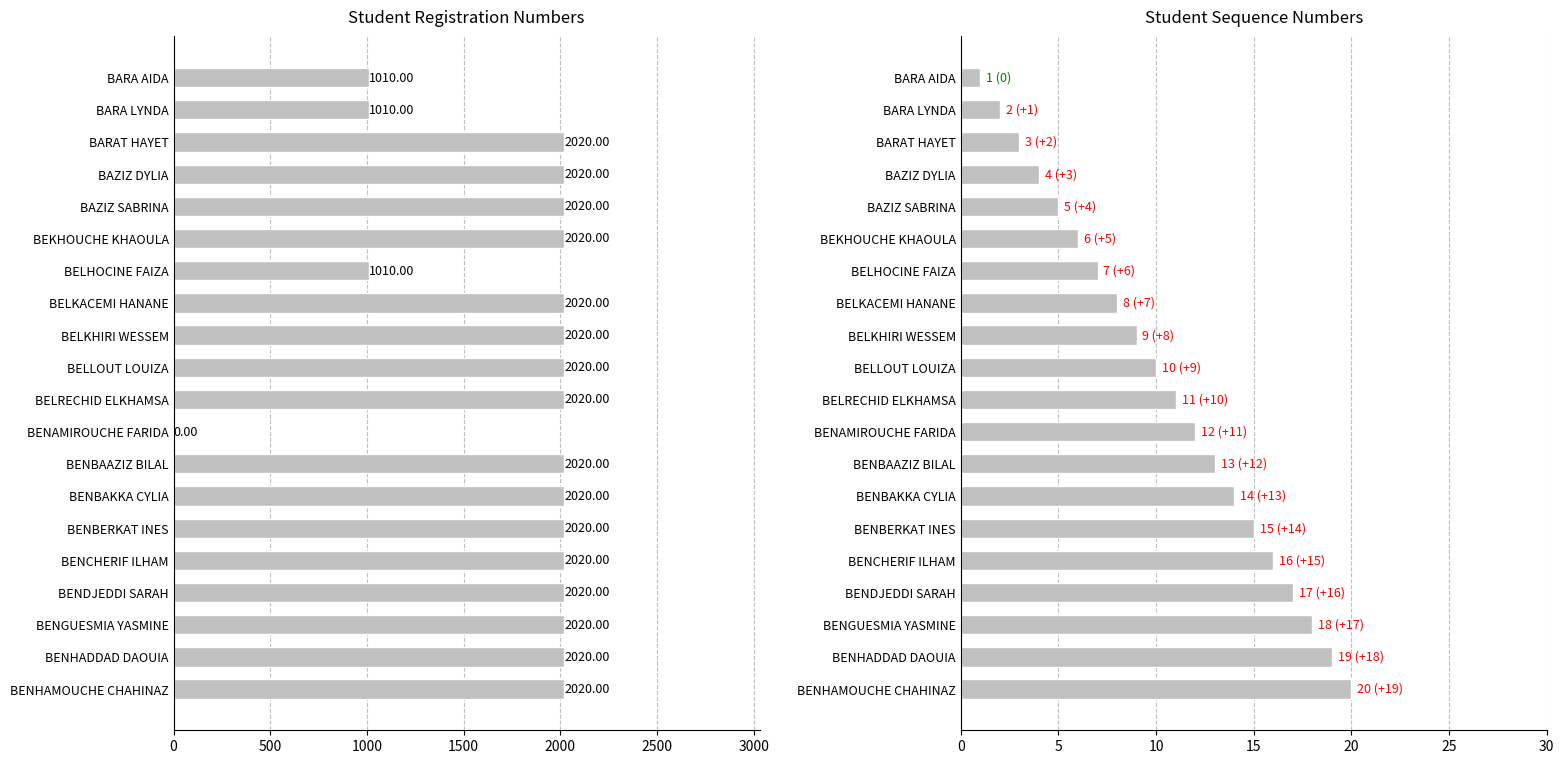

Which series has the largest range (max minus min)?

Registration Number